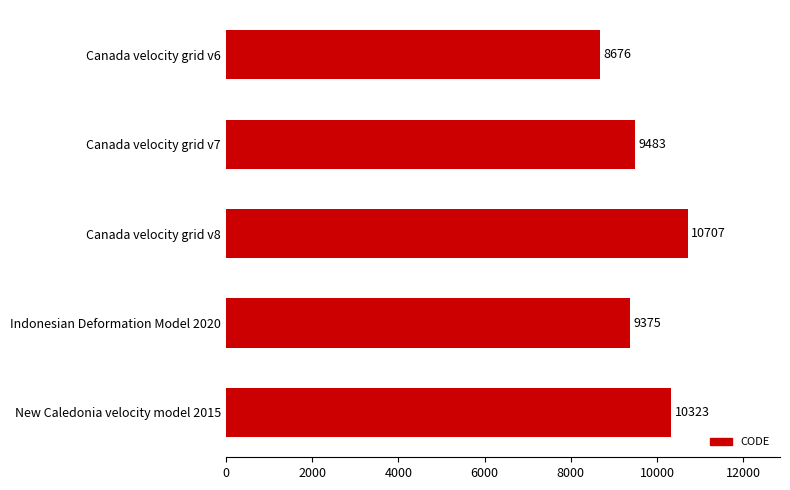

Between Canada velocity grid v7 and Indonesian Deformation Model 2020, which is larger?

Canada velocity grid v7